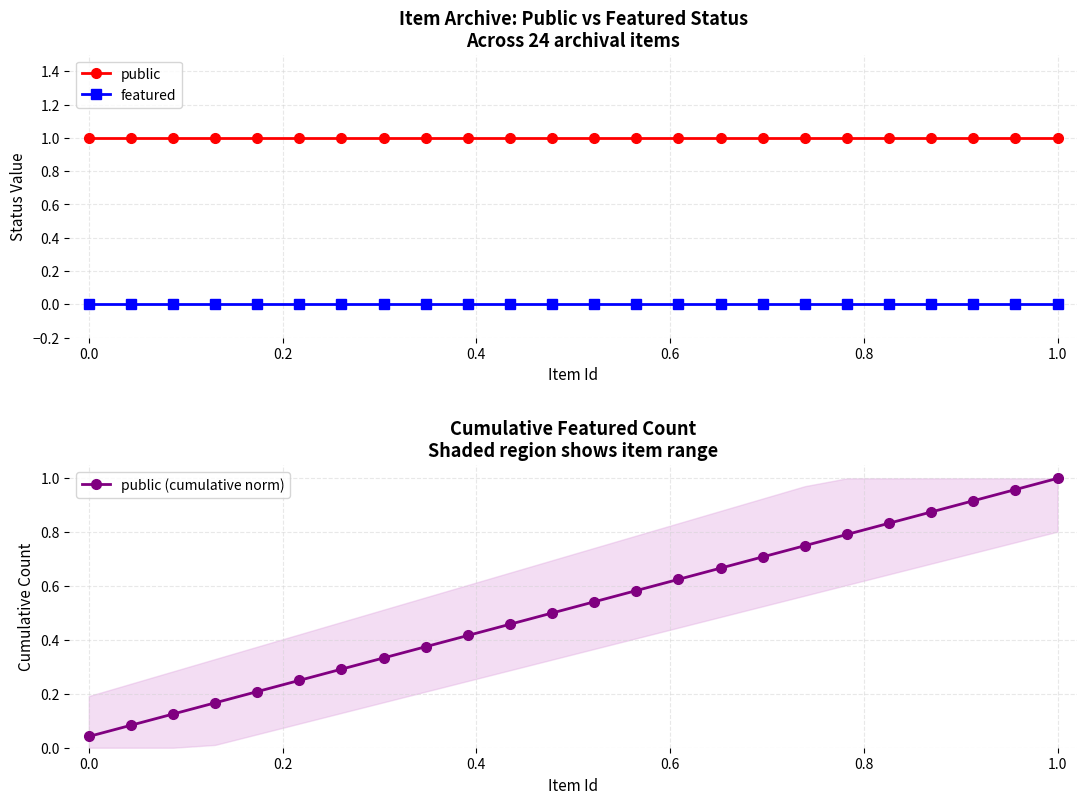

How many categories are shown in the chart?

24